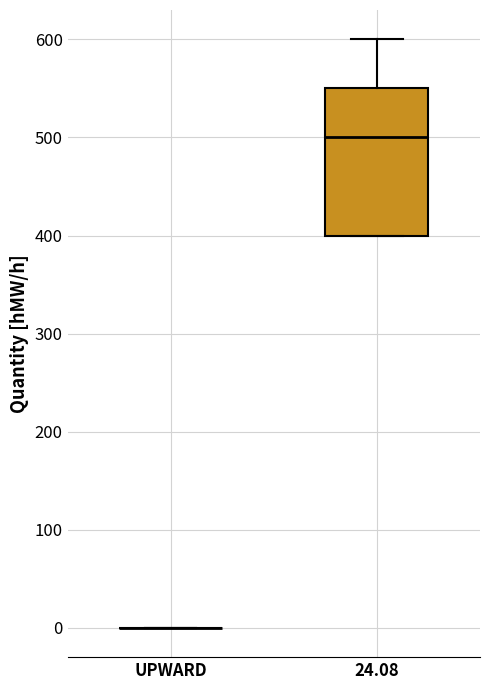

Which box is the tallest, from its lower edge to its upper edge?

24.08